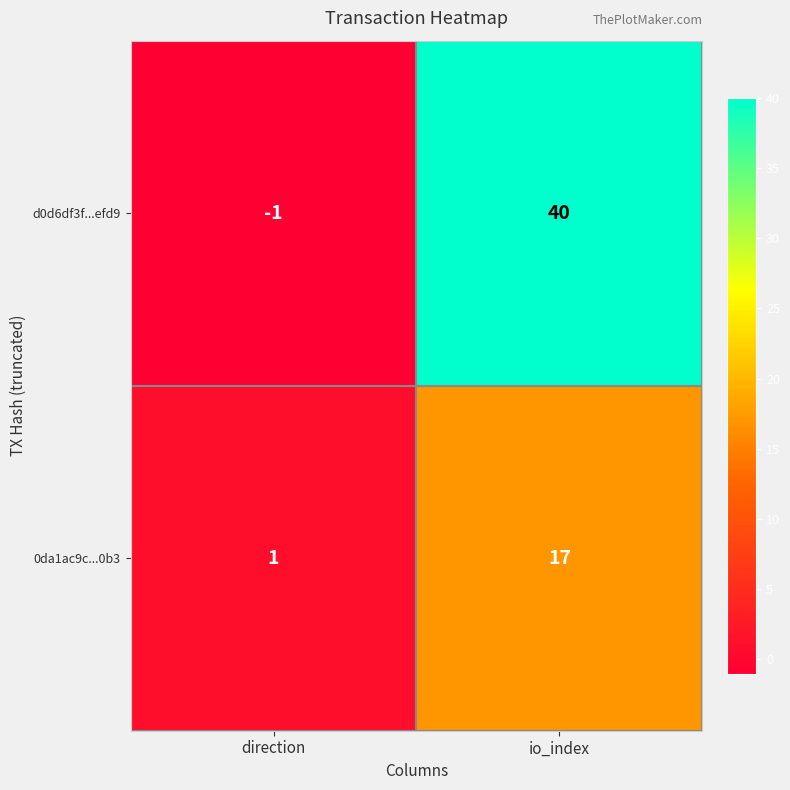

At how many categories does at least one series exceed 12?

1